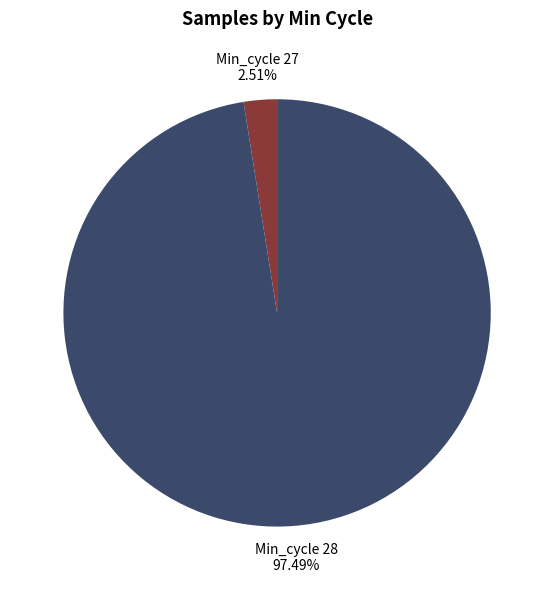

Is there any slice that represents more than half of the pie?

Yes